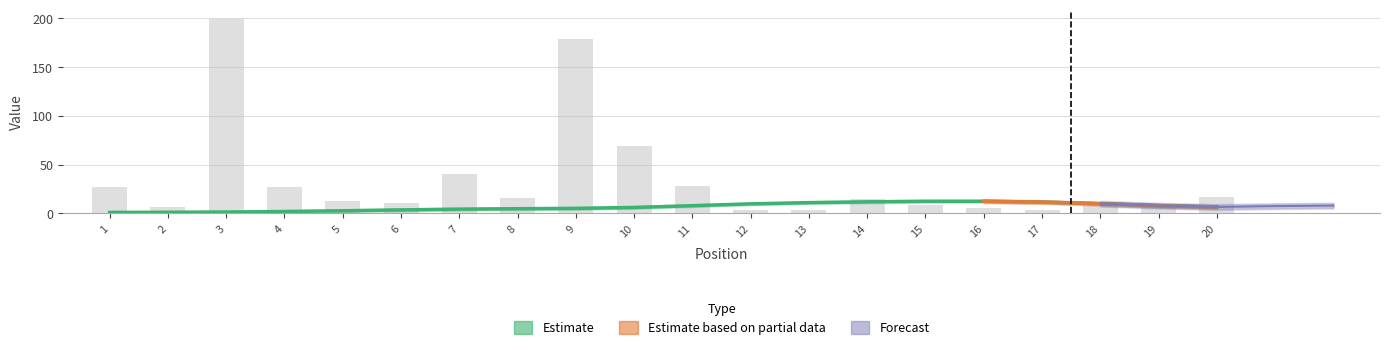

Approximately how many times larger is the value at 18 compared to 6?

0.8